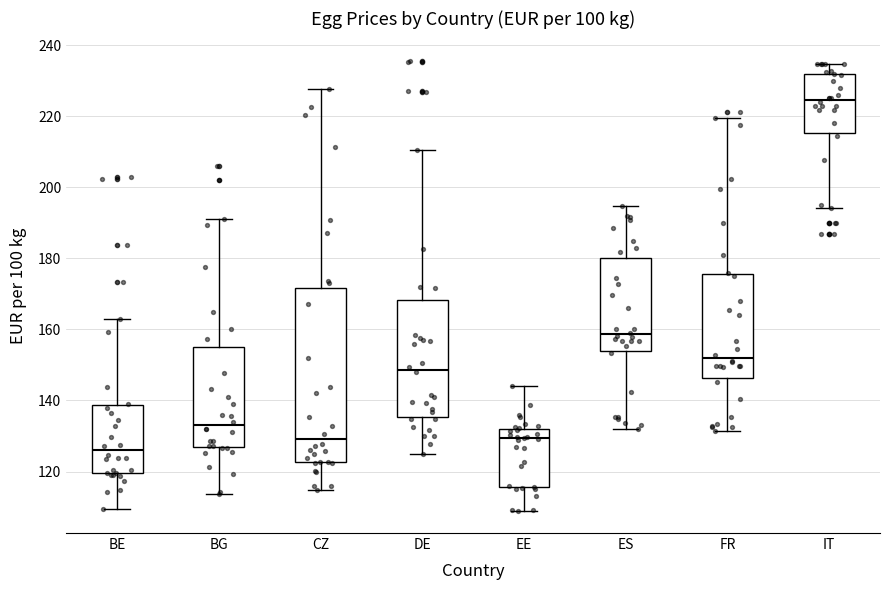

Which box has the highest median line?

IT